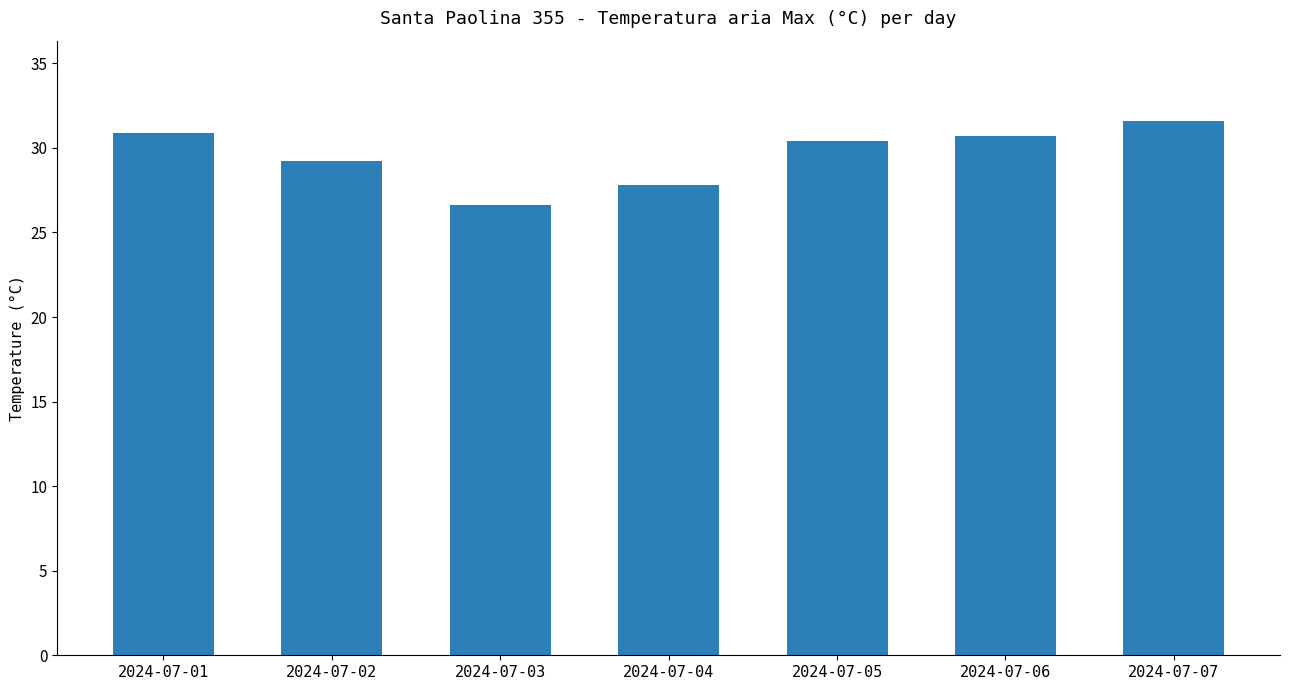

What is the greatest value displayed?

31.6